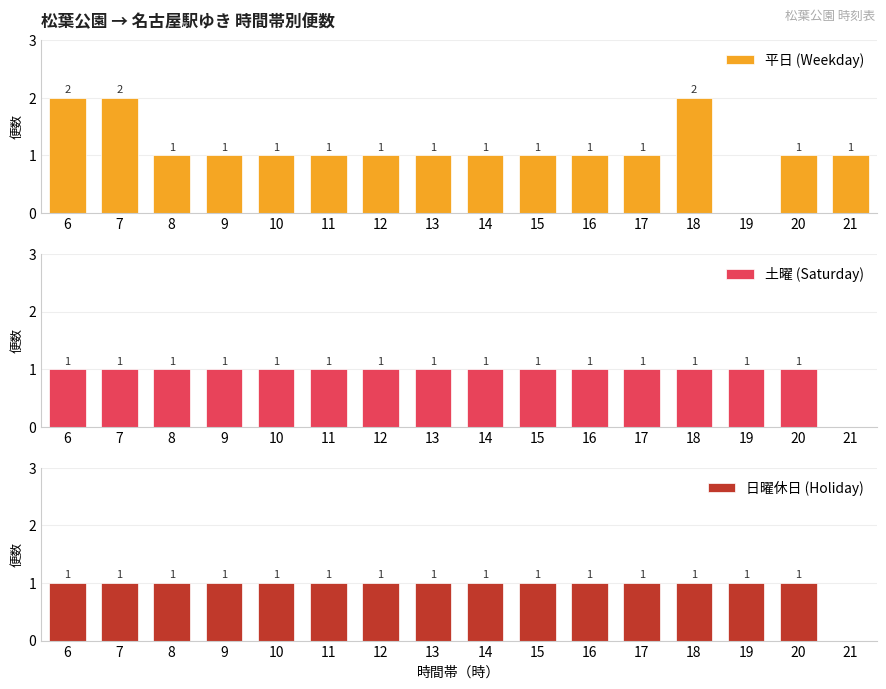

What are all the series names shown in the legend?

平日 (Weekday), 土曜 (Saturday), 日曜休日 (Holiday)